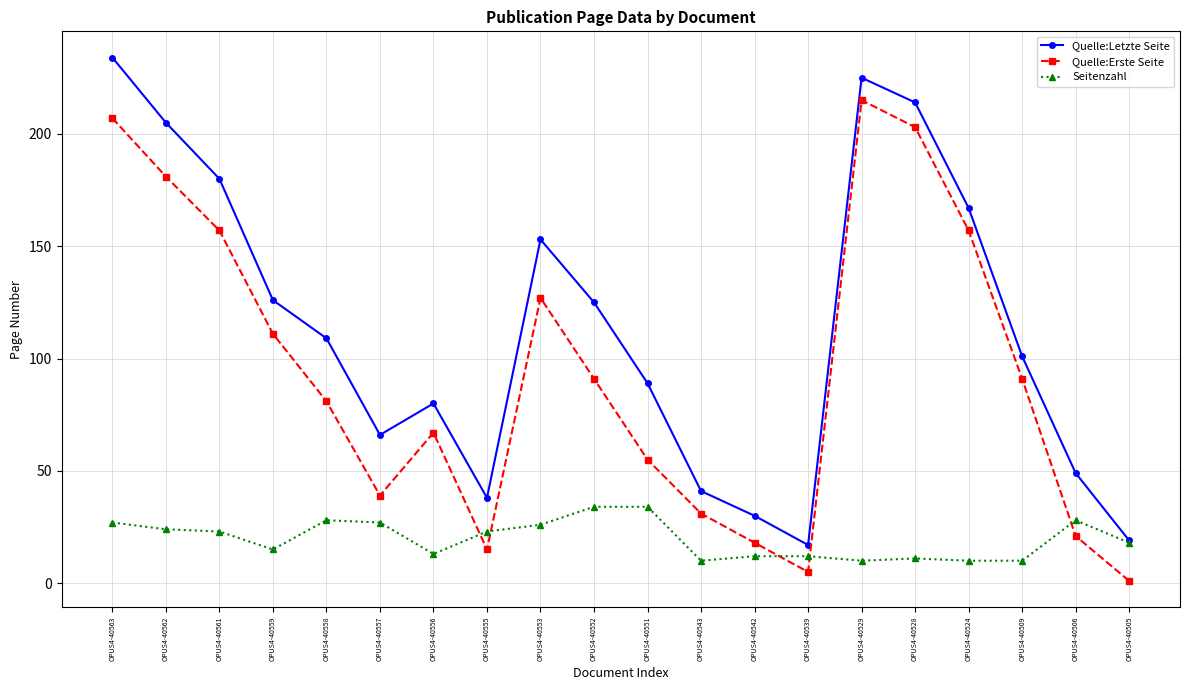

What is the sum of all Quelle:Erste Seite values?

1873